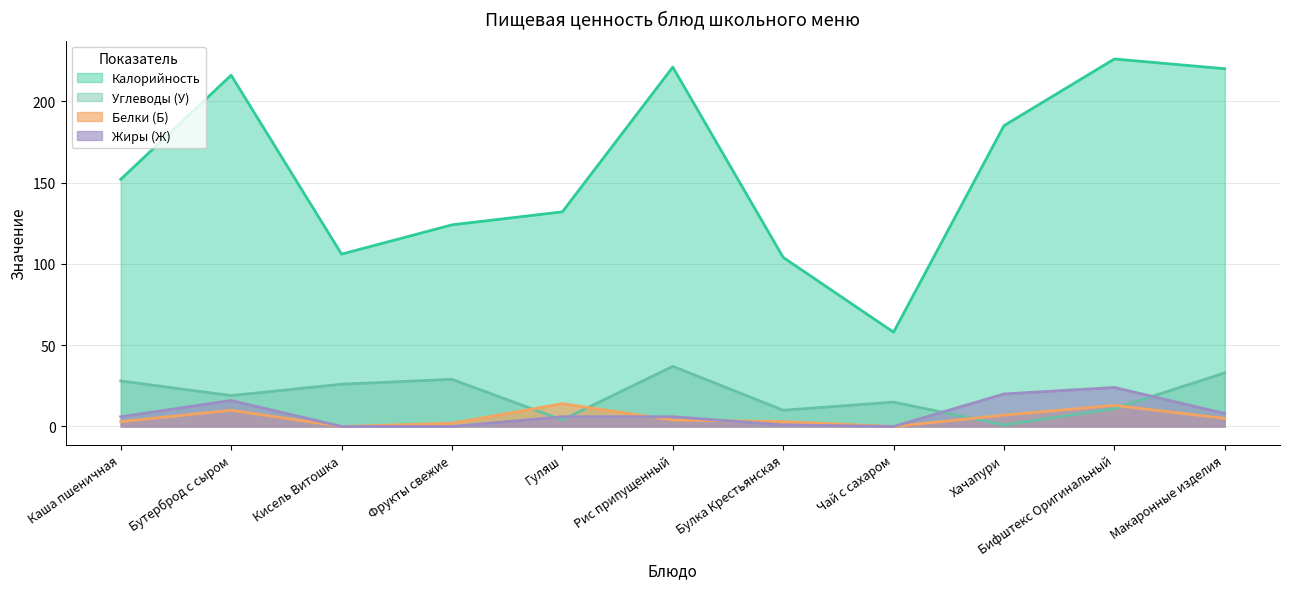

Which category has the lowest value in the Белки (Б) series?

Кисель Витошка